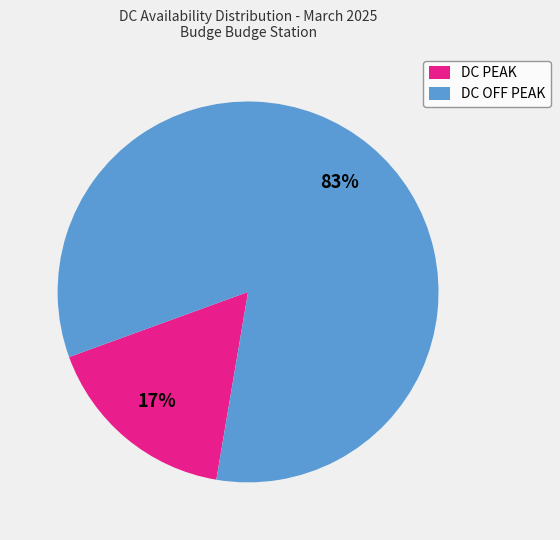

The DC PEAK slice represents 17% of the pie. True or false?

True